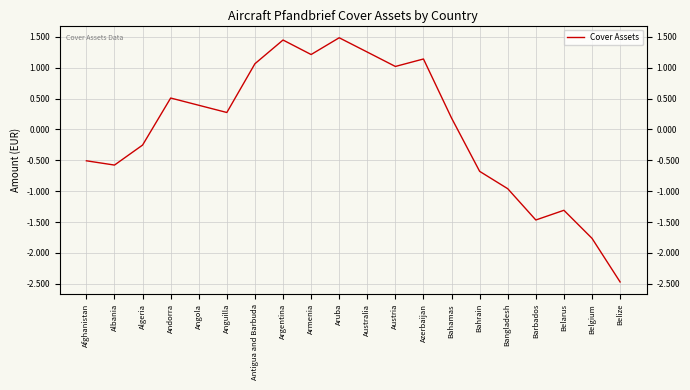

What position from the left is Bahamas?

14